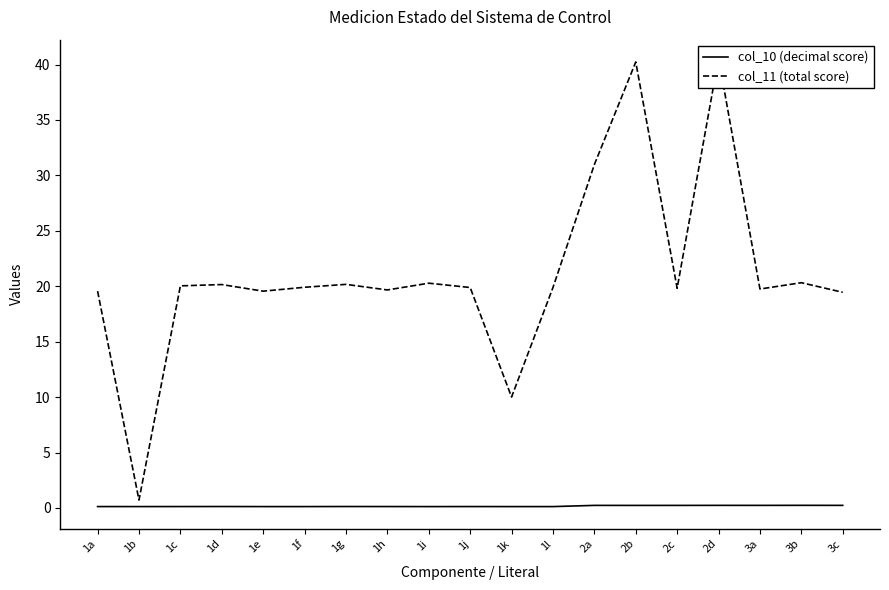

True or false: col_10 (decimal score) and col_11 (total score) intersect in this chart.

False